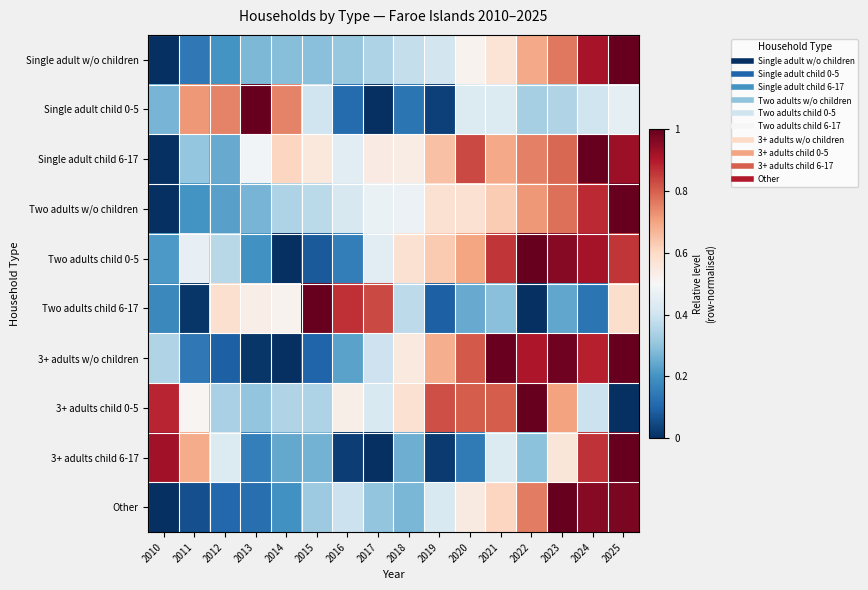

Reading right to left, extract all data points from this chart.

Single adult w/o children: 2025=1.0	2024=0.9	2023=0.8	2022=0.7	2021=0.6	2020=0.5	2019=0.4	2018=0.4	2017=0.3	2016=0.3	2015=0.3	2014=0.3	2013=0.3	2012=0.2	2011=0.1	2010=0.0
Single adult child 0-5: 2025=0.4	2024=0.4	2023=0.3	2022=0.3	2021=0.4	2020=0.4	2019=0.0	2018=0.1	2017=0.0	2016=0.1	2015=0.4	2014=0.7	2013=1.0	2012=0.7	2011=0.7	2010=0.3
Single adult child 6-17: 2025=0.9	2024=1.0	2023=0.8	2022=0.8	2021=0.7	2020=0.8	2019=0.6	2018=0.5	2017=0.5	2016=0.4	2015=0.6	2014=0.6	2013=0.5	2012=0.2	2011=0.3	2010=0.0
Two adults w/o children: 2025=1.0	2024=0.9	2023=0.8	2022=0.7	2021=0.6	2020=0.6	2019=0.6	2018=0.5	2017=0.5	2016=0.4	2015=0.4	2014=0.3	2013=0.3	2012=0.2	2011=0.2	2010=0.0
Two adults child 0-5: 2025=0.9	2024=0.9	2023=1.0	2022=1.0	2021=0.9	2020=0.7	2019=0.6	2018=0.6	2017=0.4	2016=0.2	2015=0.1	2014=0.0	2013=0.2	2012=0.4	2011=0.5	2010=0.2
Two adults child 6-17: 2025=0.6	2024=0.1	2023=0.2	2022=0.0	2021=0.3	2020=0.2	2019=0.1	2018=0.4	2017=0.8	2016=0.9	2015=1.0	2014=0.5	2013=0.5	2012=0.6	2011=0.0	2010=0.2
3+ adults w/o children: 2025=1.0	2024=0.9	2023=1.0	2022=0.9	2021=1.0	2020=0.8	2019=0.7	2018=0.5	2017=0.4	2016=0.2	2015=0.1	2014=0.0	2013=0.0	2012=0.1	2011=0.1	2010=0.4
3+ adults child 0-5: 2025=0.0	2024=0.4	2023=0.7	2022=1.0	2021=0.8	2020=0.8	2019=0.8	2018=0.6	2017=0.4	2016=0.5	2015=0.3	2014=0.3	2013=0.3	2012=0.3	2011=0.5	2010=0.9
3+ adults child 6-17: 2025=1.0	2024=0.9	2023=0.6	2022=0.3	2021=0.4	2020=0.1	2019=0.0	2018=0.3	2017=0.0	2016=0.0	2015=0.3	2014=0.2	2013=0.2	2012=0.4	2011=0.7	2010=0.9
Other: 2025=1.0	2024=1.0	2023=1.0	2022=0.8	2021=0.6	2020=0.5	2019=0.4	2018=0.3	2017=0.3	2016=0.4	2015=0.3	2014=0.2	2013=0.1	2012=0.1	2011=0.1	2010=0.0